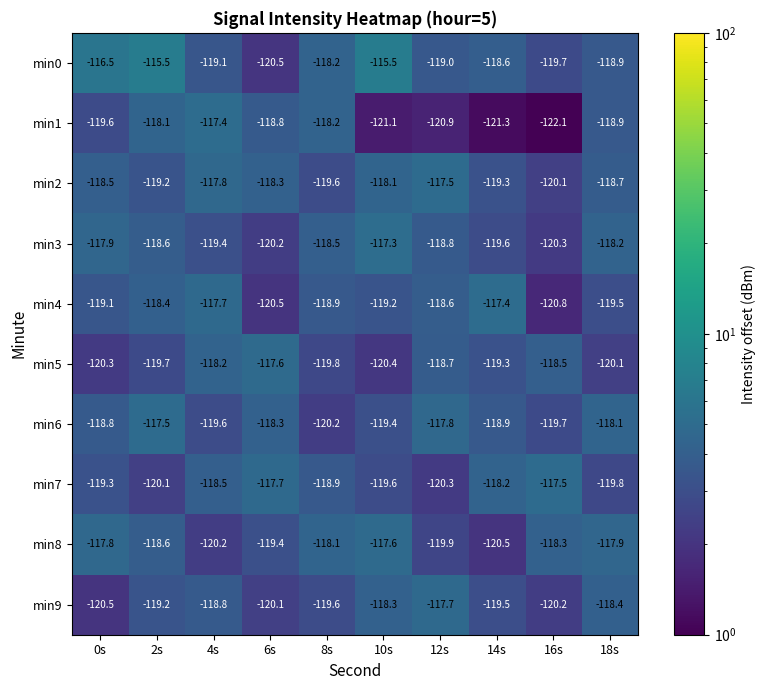

What is the difference between the second highest and second lowest values in the min1 series?

3.2